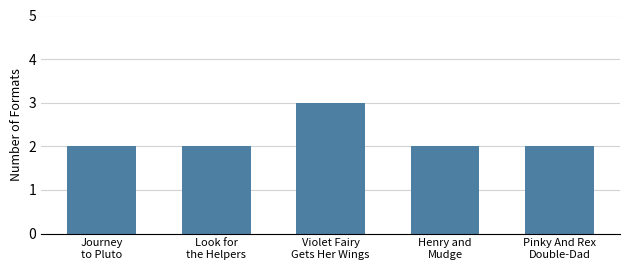

The value at Look for
the Helpers is 1. True or false?

False